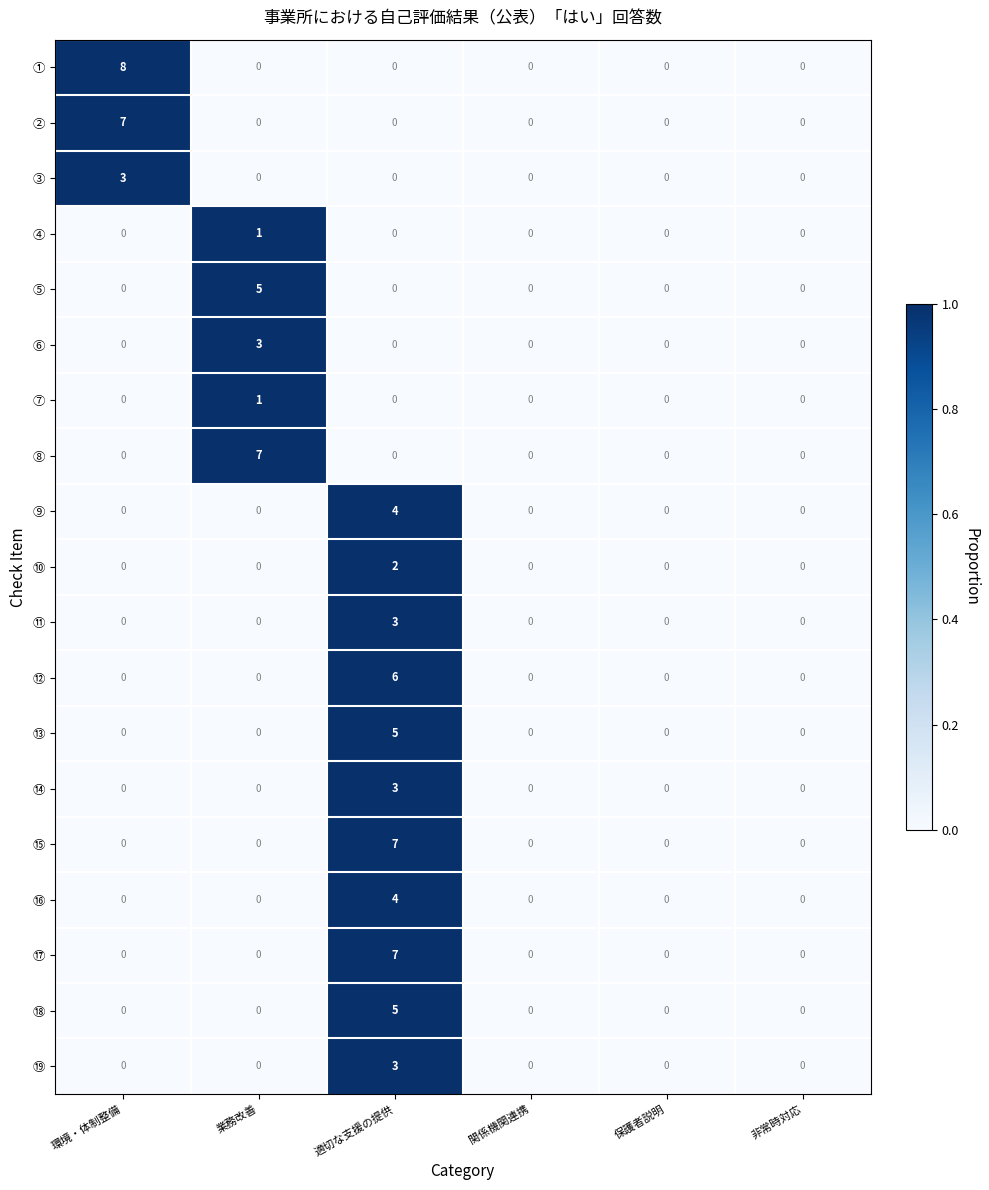

What is the difference between the maximum and minimum values in the ⑤ series?

5